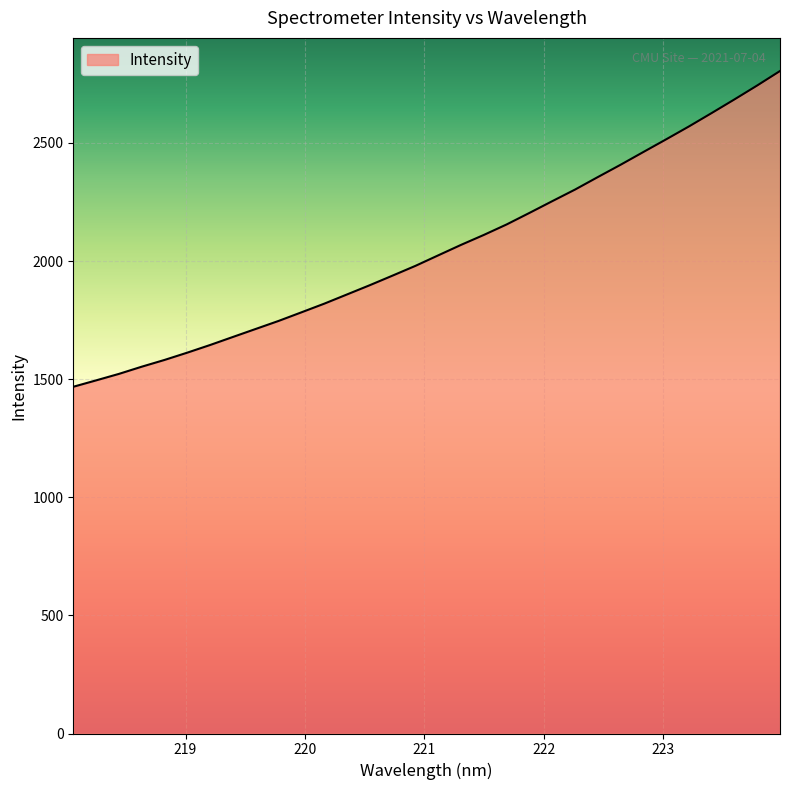

How many distinct data groups are displayed?

1